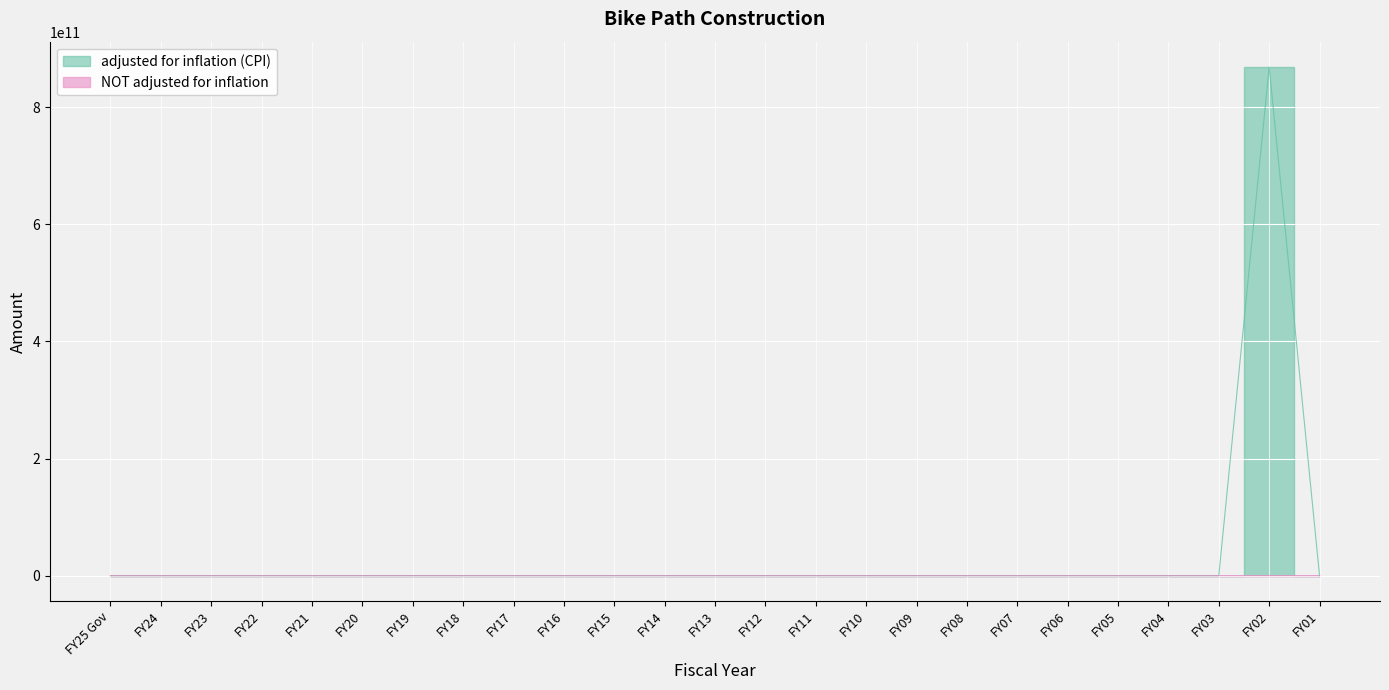

What is the sum of all adjusted for inflation (CPI) values?

868290500000